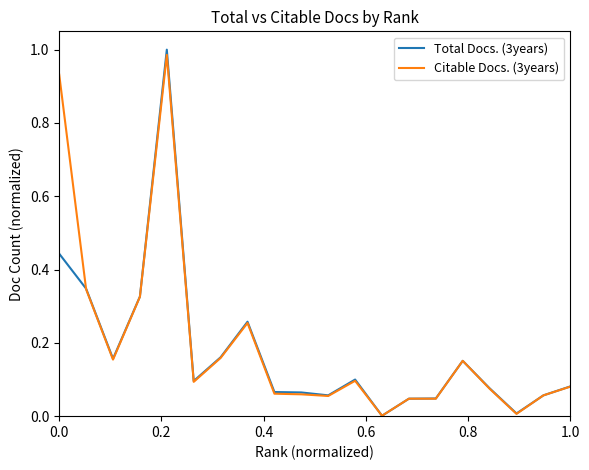

Which series has the widest spread of values?

Total Docs. (3years)